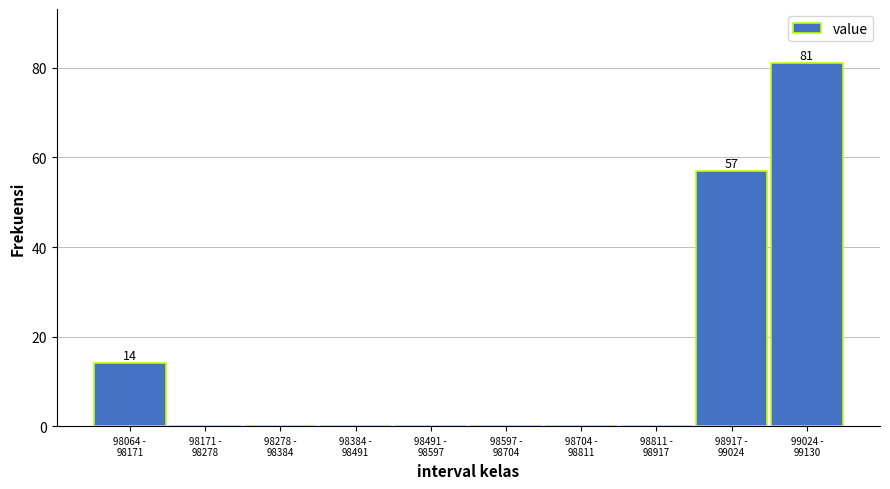

What is the maximum value shown in the chart?

81